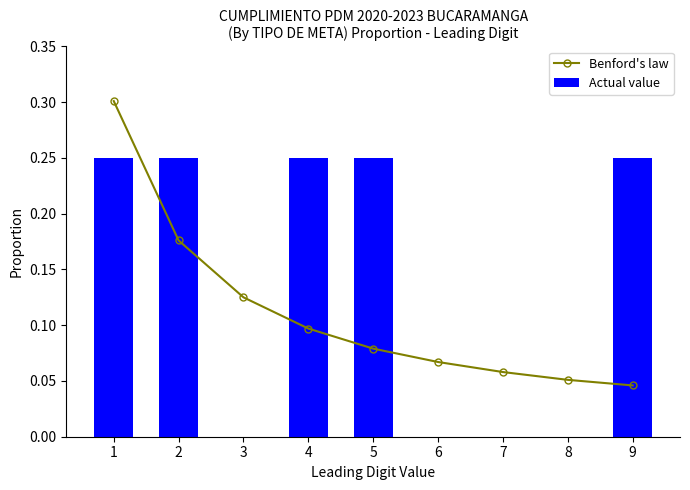

Between 3 and 6, which is larger?

3